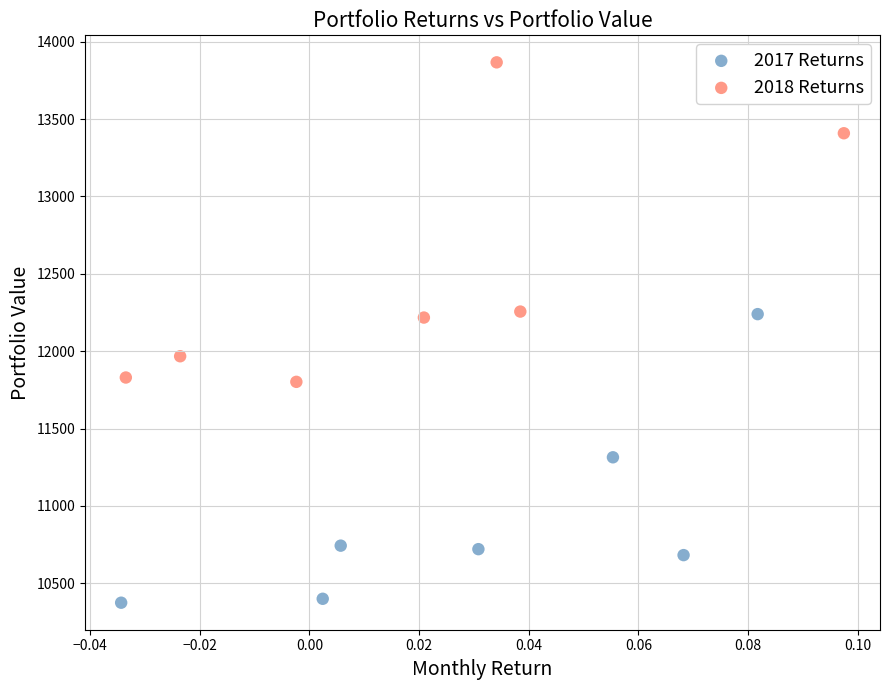

Which series has the largest Y range (max minus min)?

2018 Returns